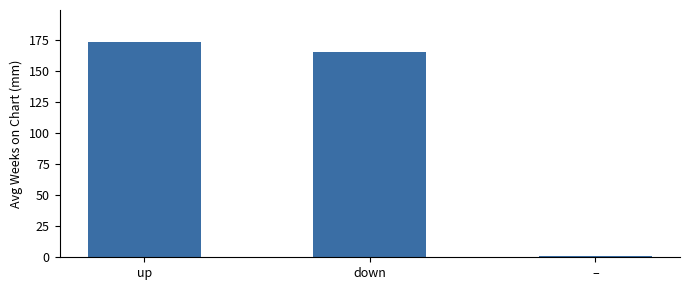

What is the difference between the values at – and down?

164.0